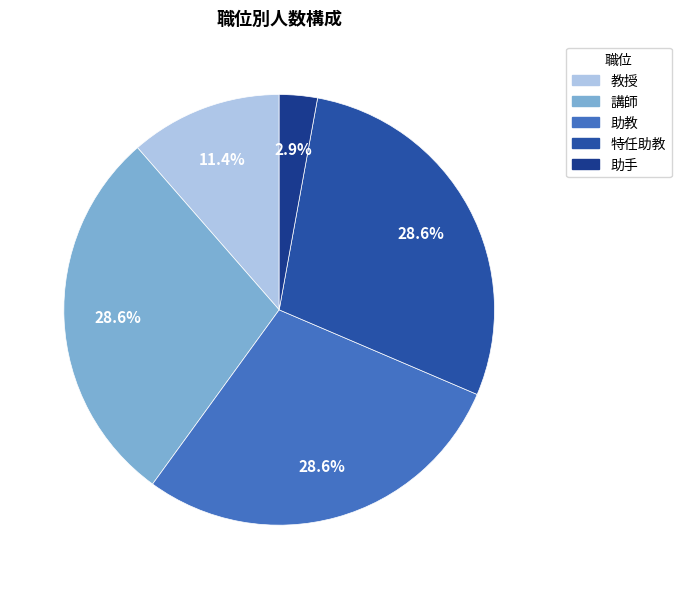

To the nearest percent, what percentage of the pie is 特任助教?

29%